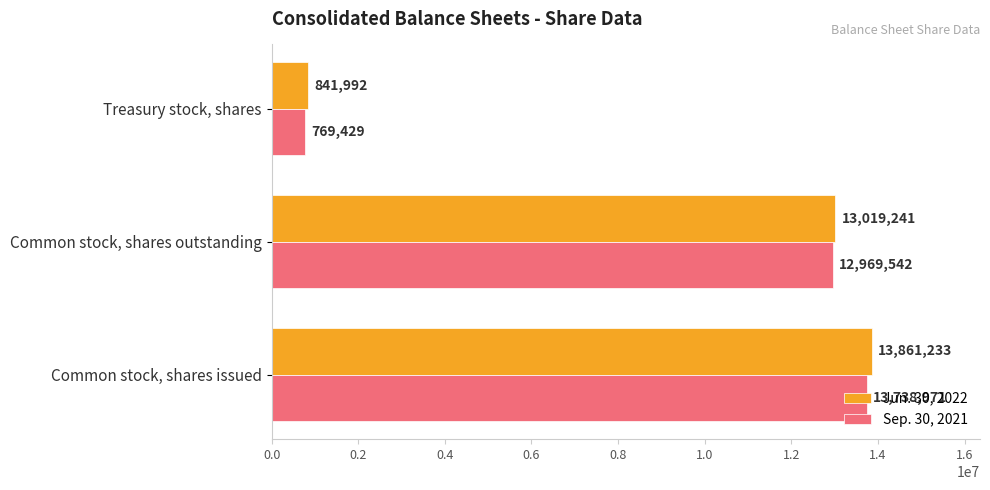

True or false: Jun. 30, 2022 has a value of 13861233 at Common stock, shares issued.

True